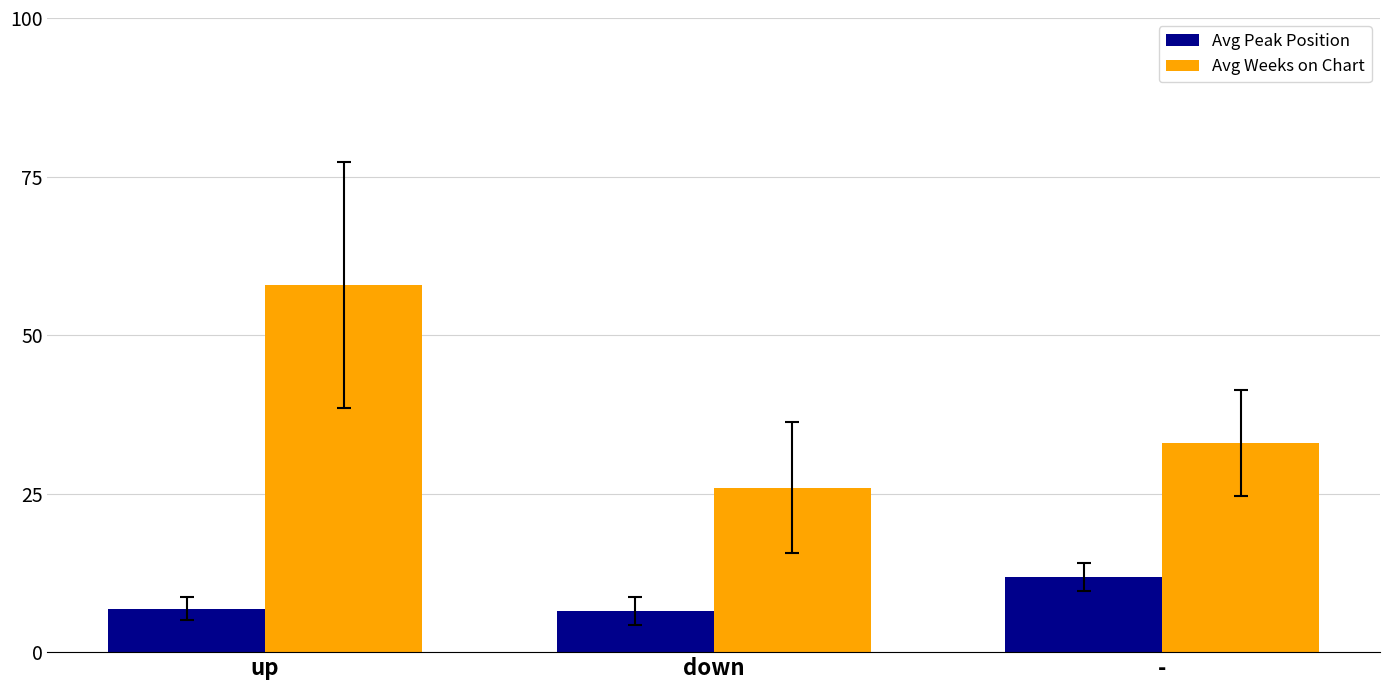

What are all the series names shown in the legend?

Avg Peak Position, Avg Weeks on Chart